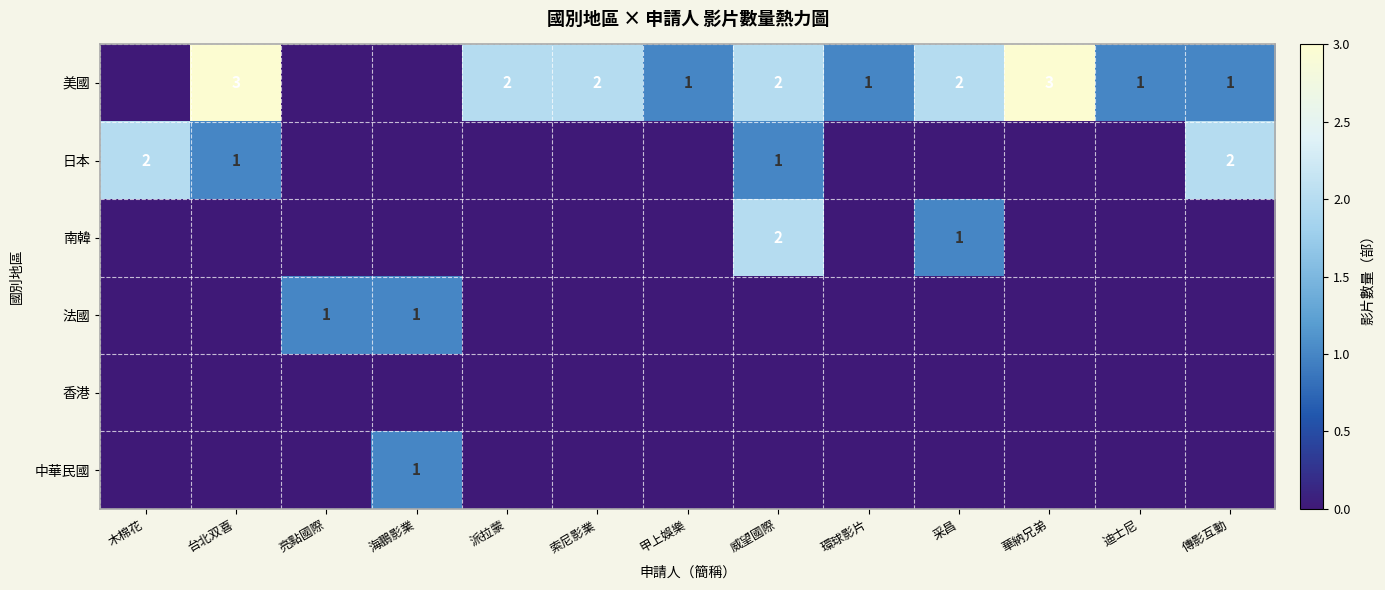

What is the total value across all series at 采昌?

3